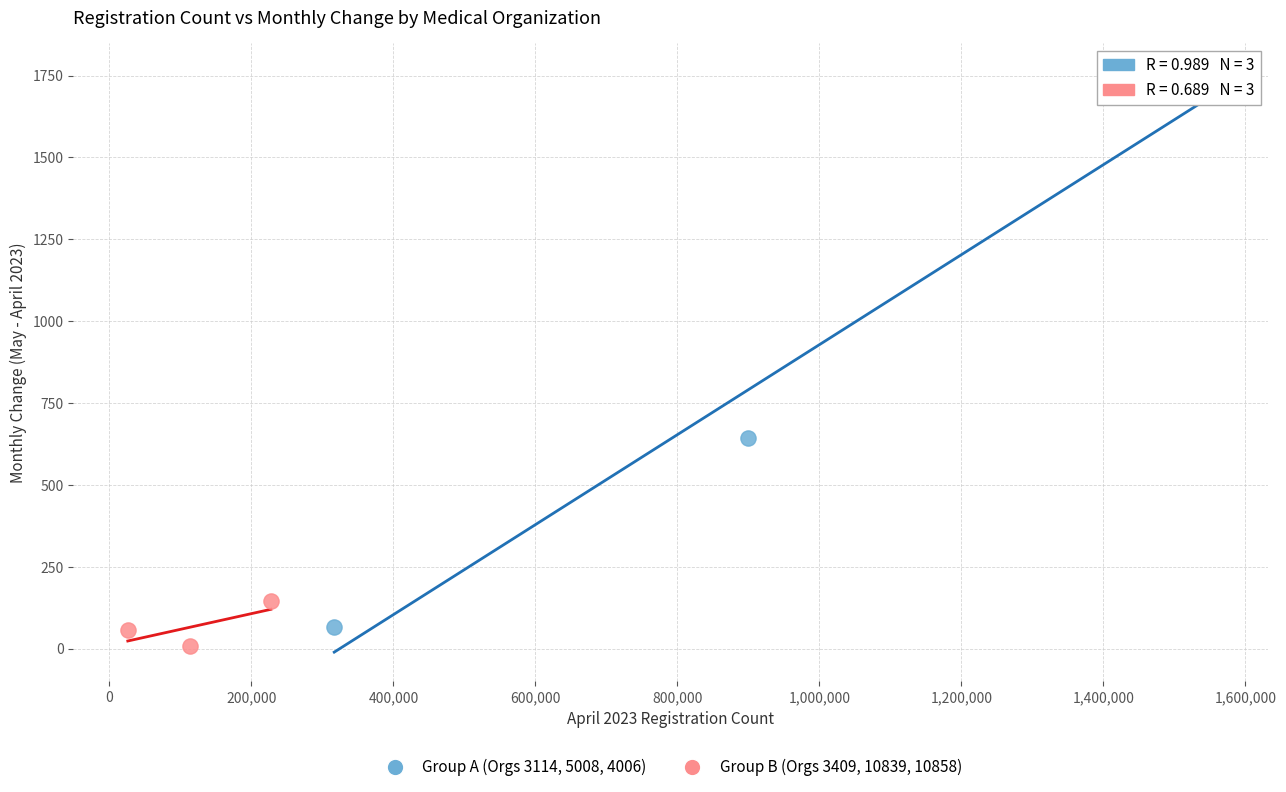

Which series has the widest spread of Y values?

Group A (Orgs 3114, 5008, 4006)